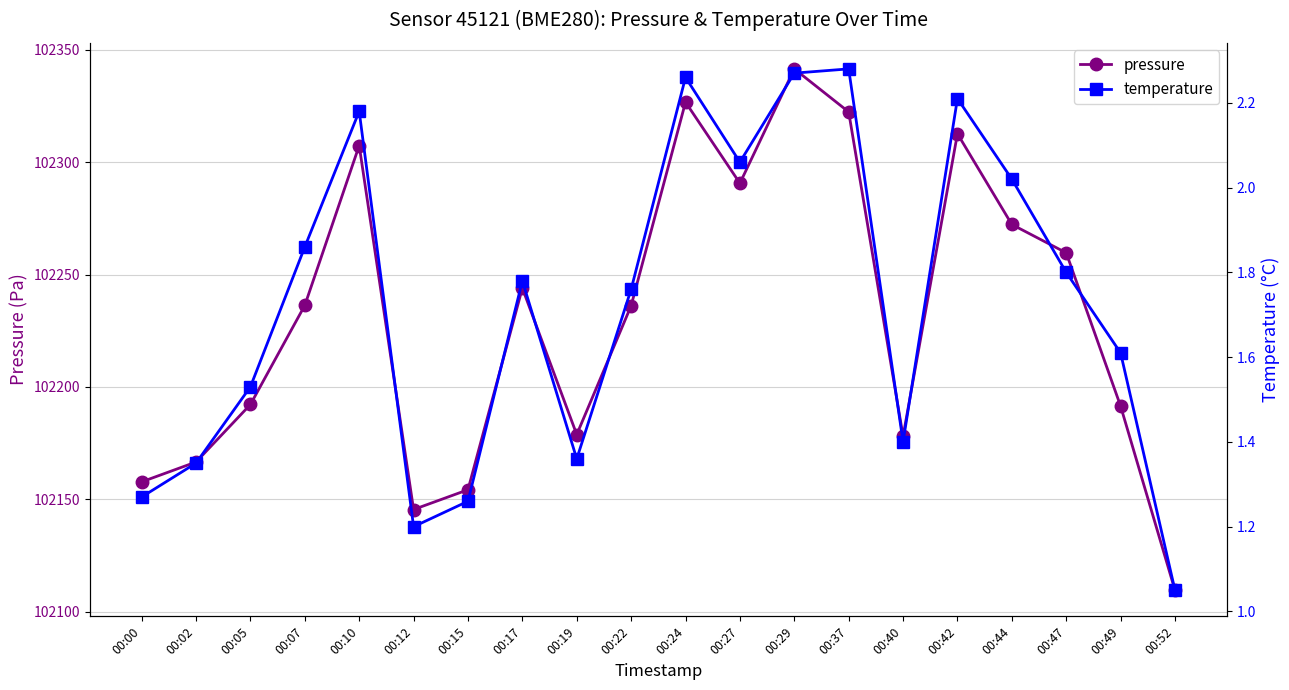

Reading left to right, list all the values displayed in this chart.

pressure: 00:00=102157.8	00:02=102166.6	00:05=102192.2	00:07=102236.3	00:10=102307.4	00:12=102145.4	00:15=102154.2	00:17=102244.0	00:19=102178.8	00:22=102236.1	00:24=102326.8	00:27=102290.7	00:29=102341.6	00:37=102322.4	00:40=102178.0	00:42=102312.7	00:44=102272.3	00:47=102259.7	00:49=102191.5	00:52=102109.5
temperature: 00:00=1.3	00:02=1.4	00:05=1.5	00:07=1.9	00:10=2.2	00:12=1.2	00:15=1.3	00:17=1.8	00:19=1.4	00:22=1.8	00:24=2.3	00:27=2.1	00:29=2.3	00:37=2.3	00:40=1.4	00:42=2.2	00:44=2.0	00:47=1.8	00:49=1.6	00:52=1.1